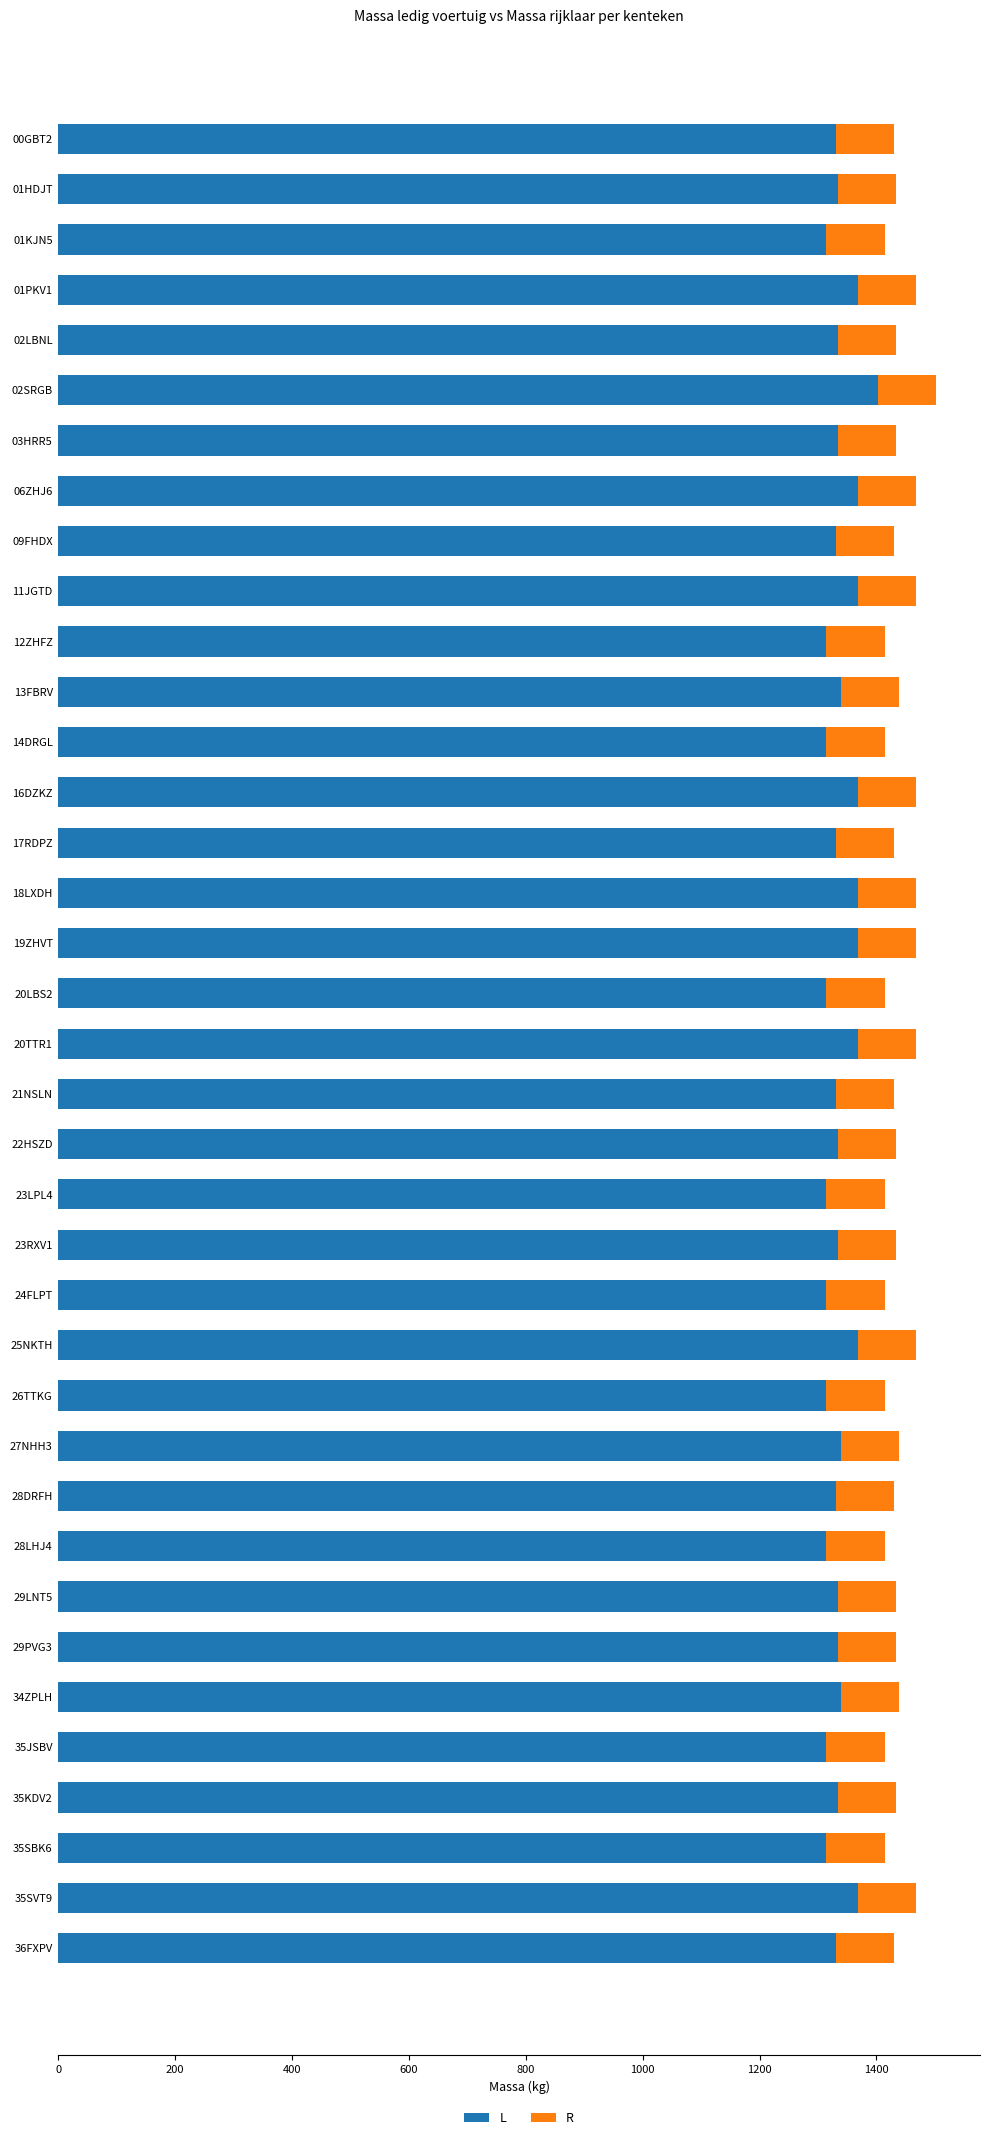

List the series in order of their overall mean, lowest first.

R, L